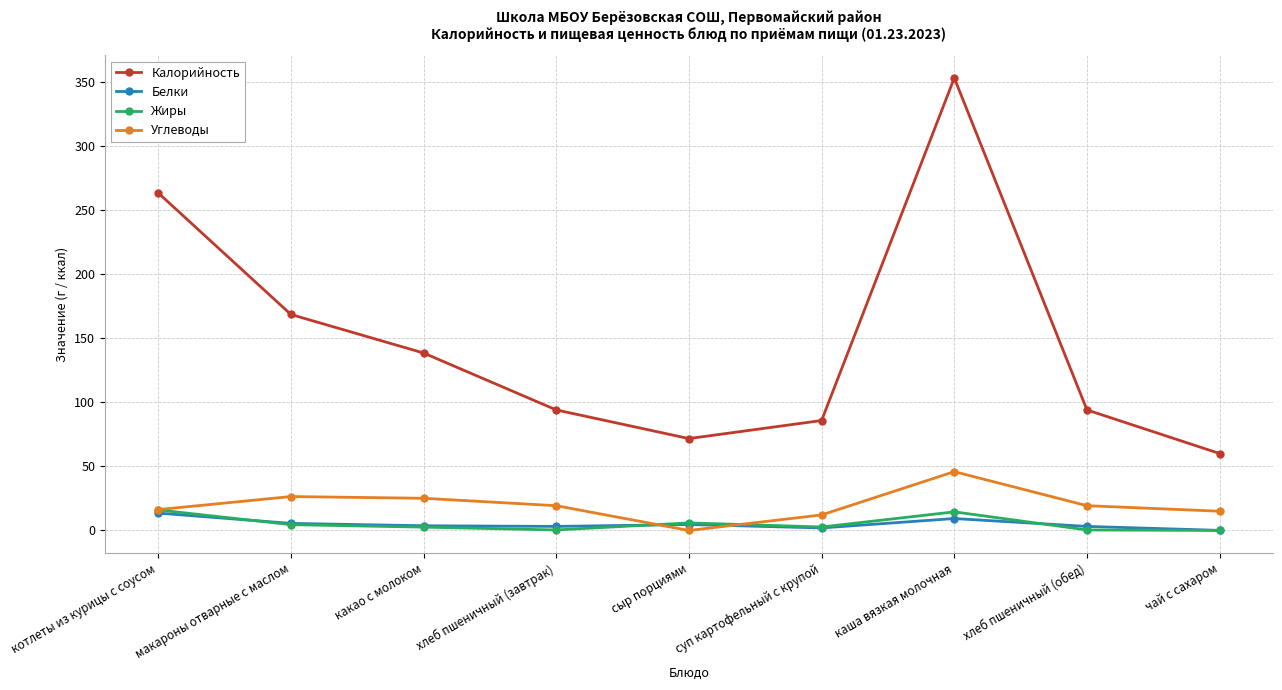

True or false: Белки and Калорийность cross at least once.

False